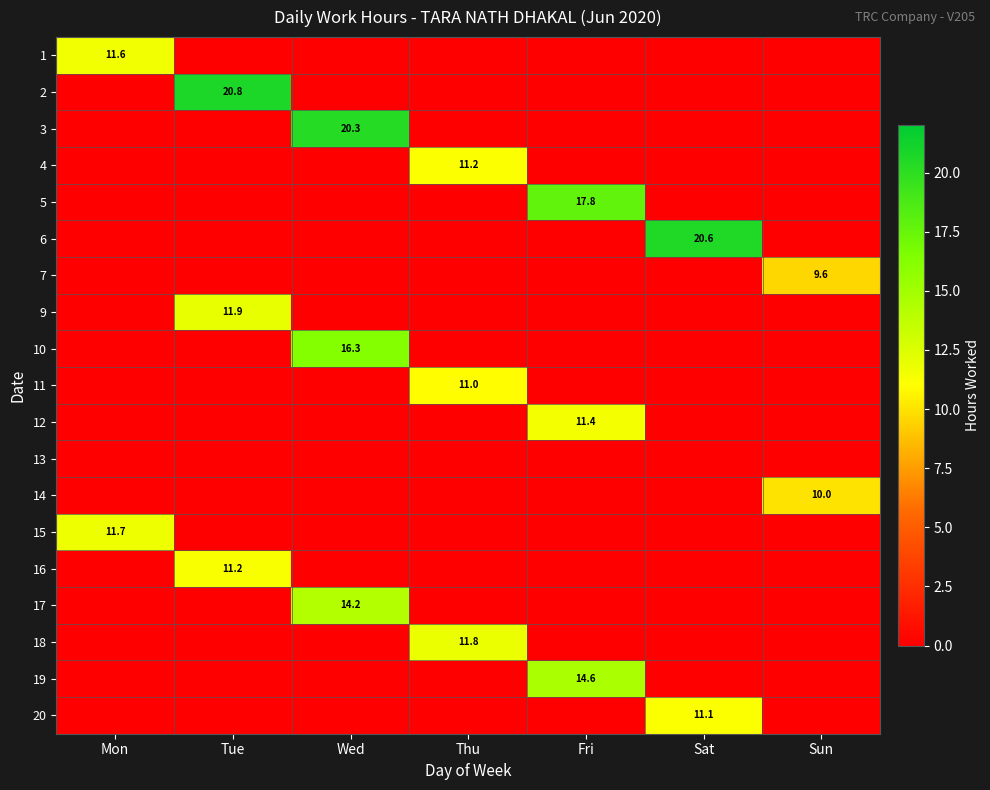

At which category is the sum across all series the highest?

Wed